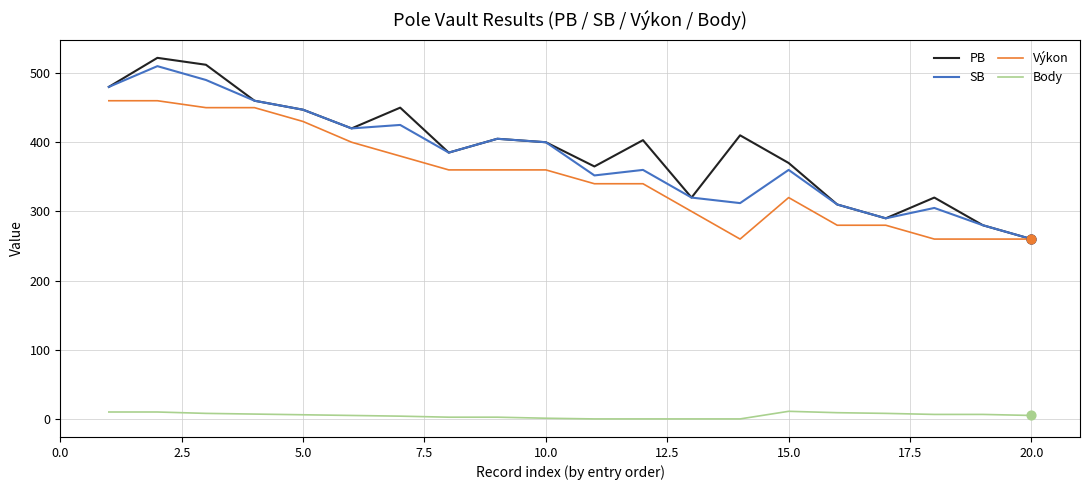

What is the maximum value for Výkon?

460.0